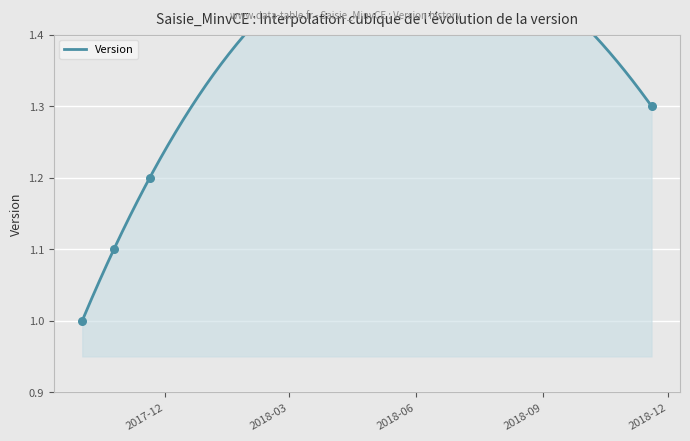

What is the change in value from 2017-10-02 to 2018-11-19?

+0.3